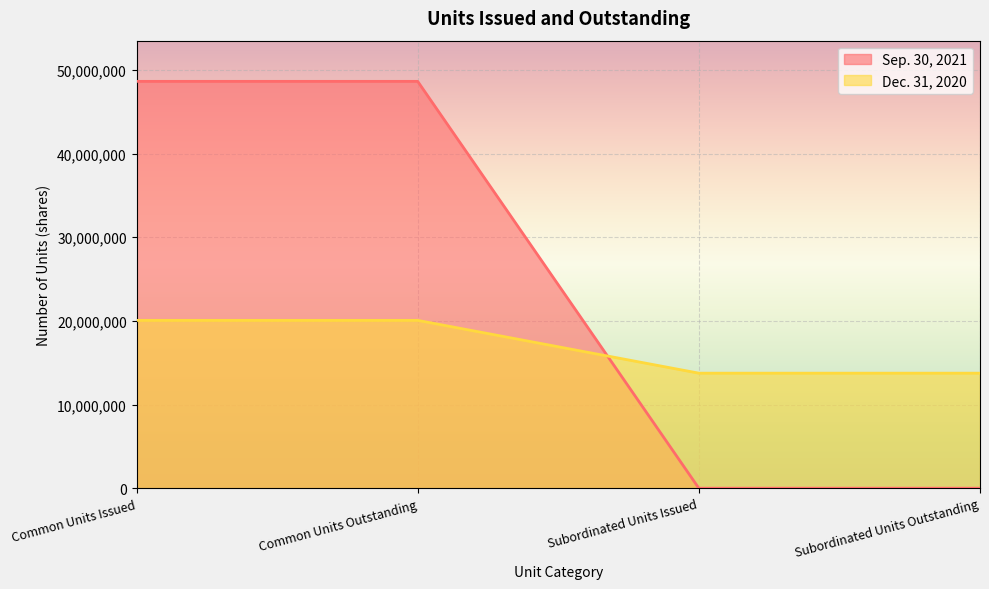

Count the number of categories in the chart.

4